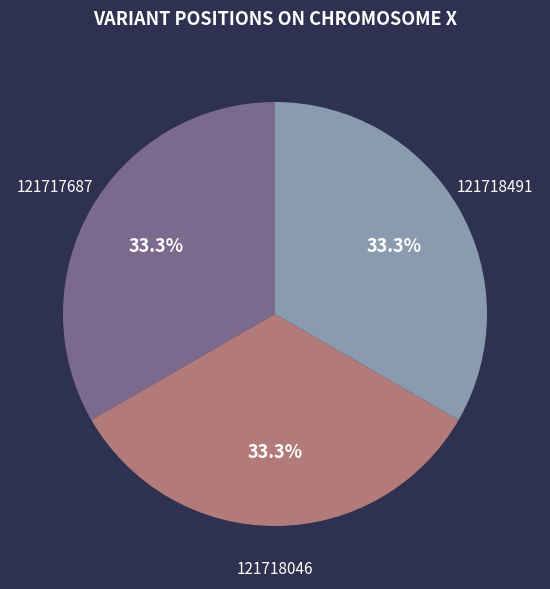

Does 121718491 represent more than half of the total?

No